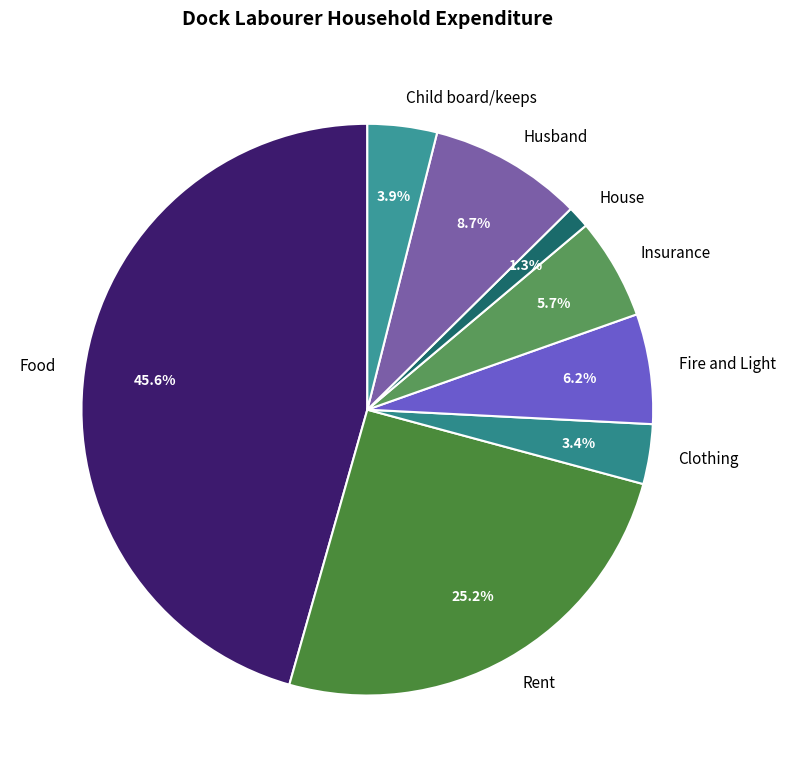

What percentage is the Insurance slice, to the nearest percent?

6%